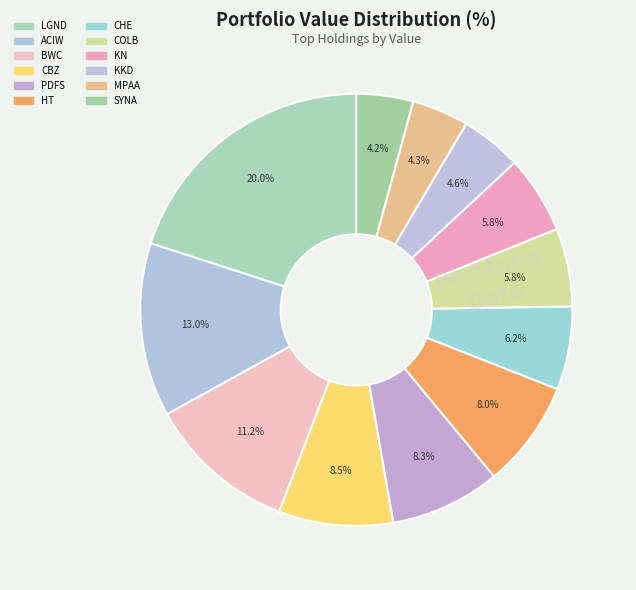

Which category has the smallest portion of the pie?

SYNAPTICS INC